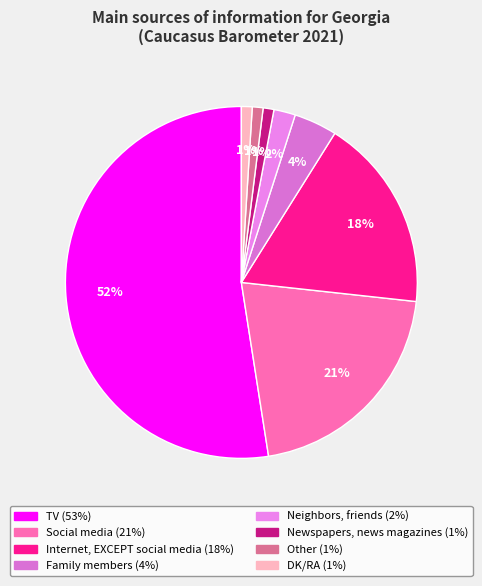

How many slices are in this pie chart?

8